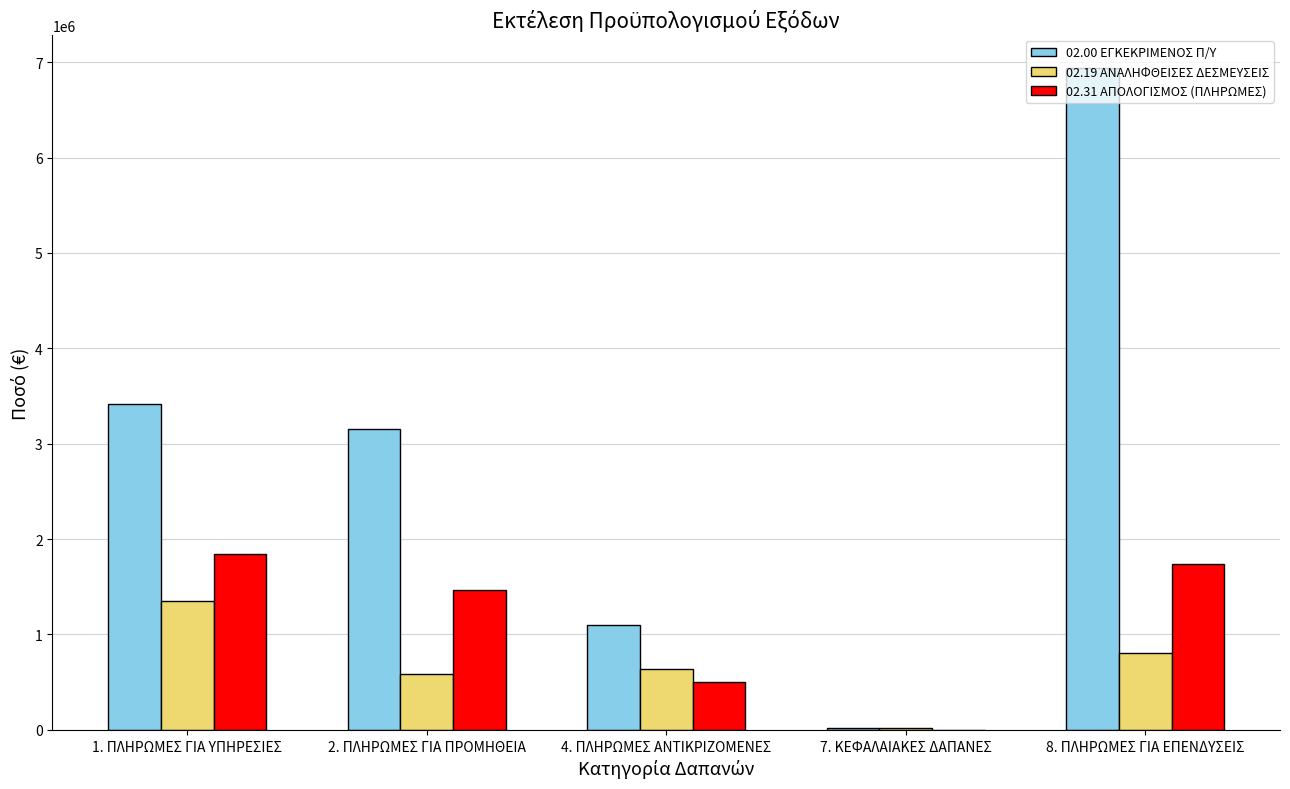

Which series has the largest total across all categories?

02.00 ΕΓΚΕΚΡΙΜΕΝΟΣ Π/Υ